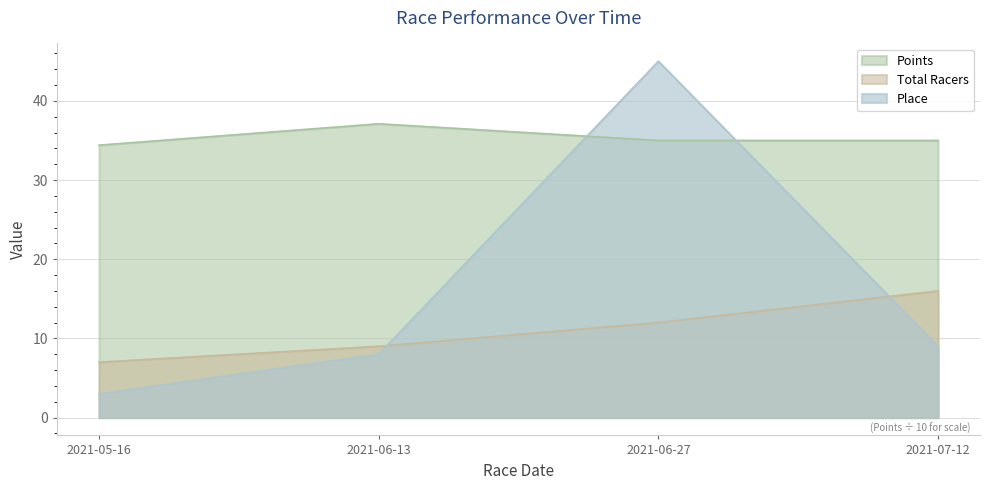

What are all the series names shown in the legend?

Points, Total Racers, Place